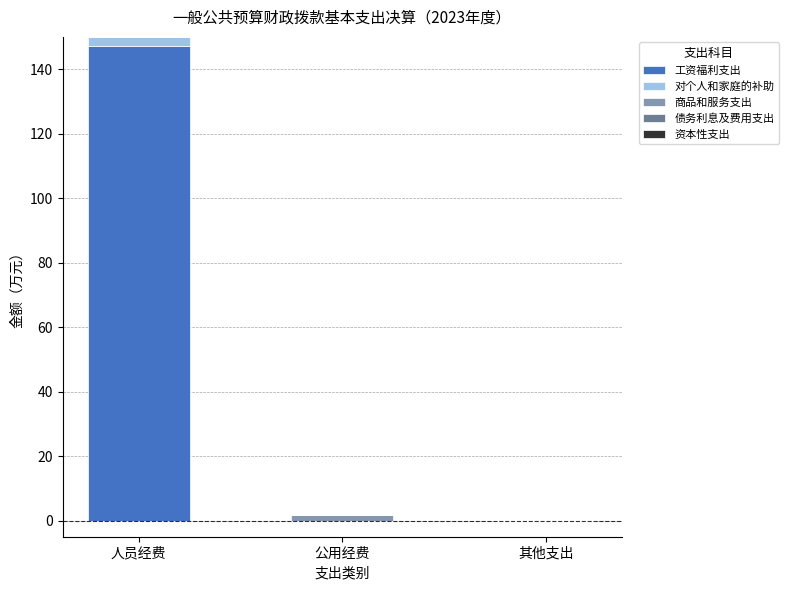

True or false: 工资福利支出 has a value of -89.6 at 其他支出.

False